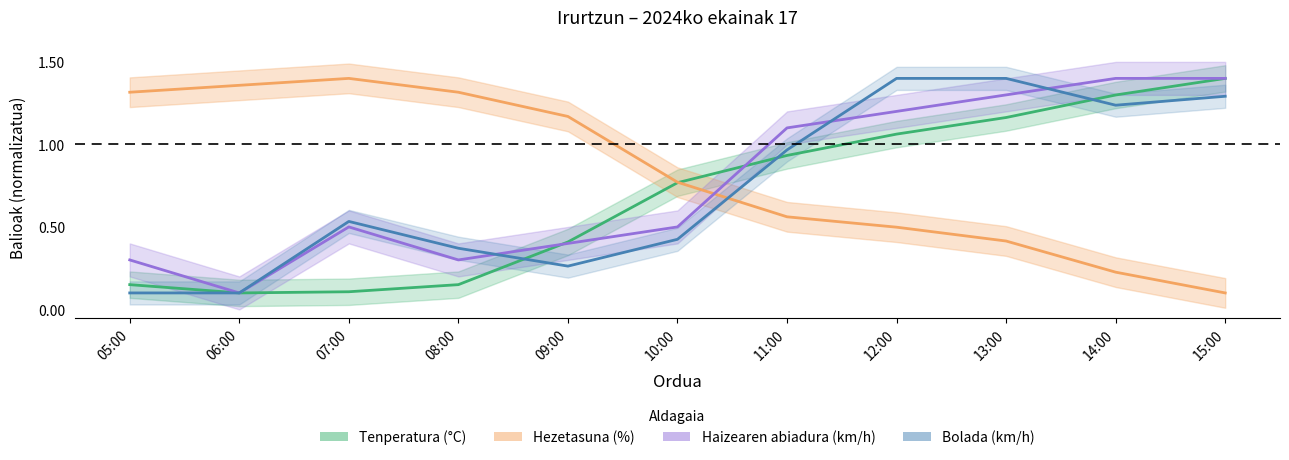

Which has a higher value, 05:00 or 06:00?

05:00